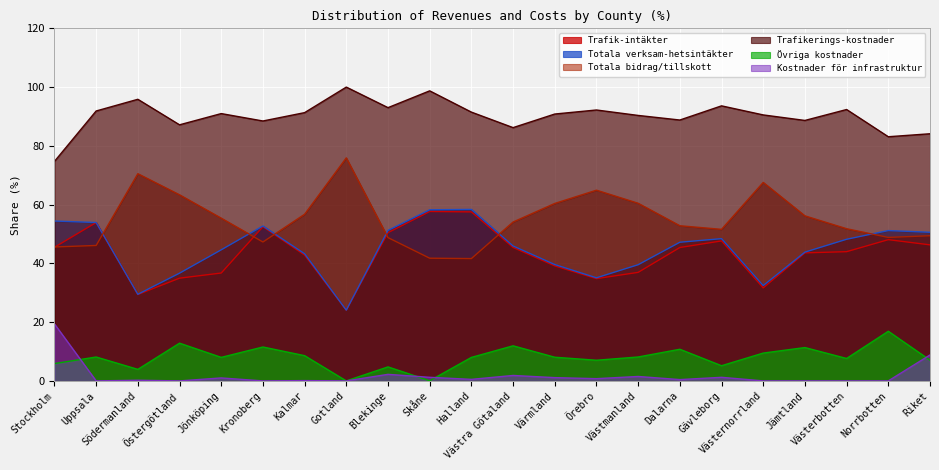

Where is Trafik-intäkter nearest to the value 40?

Värmland